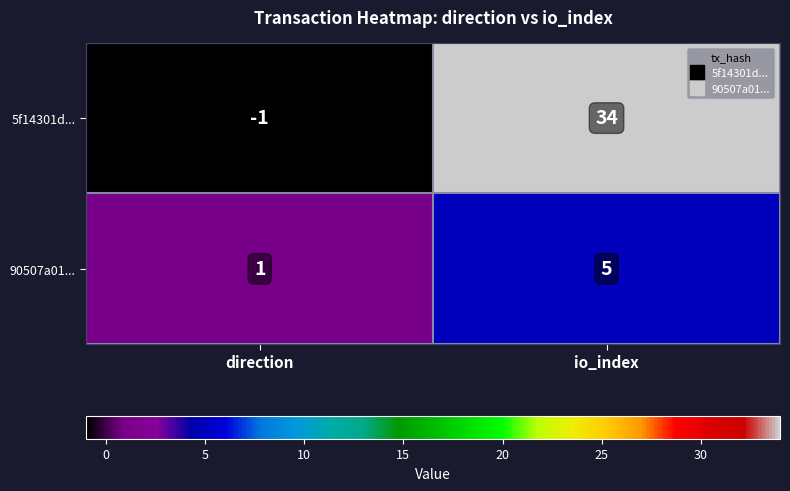

The value of 5f14301d... at io_index is 34. True or false?

True